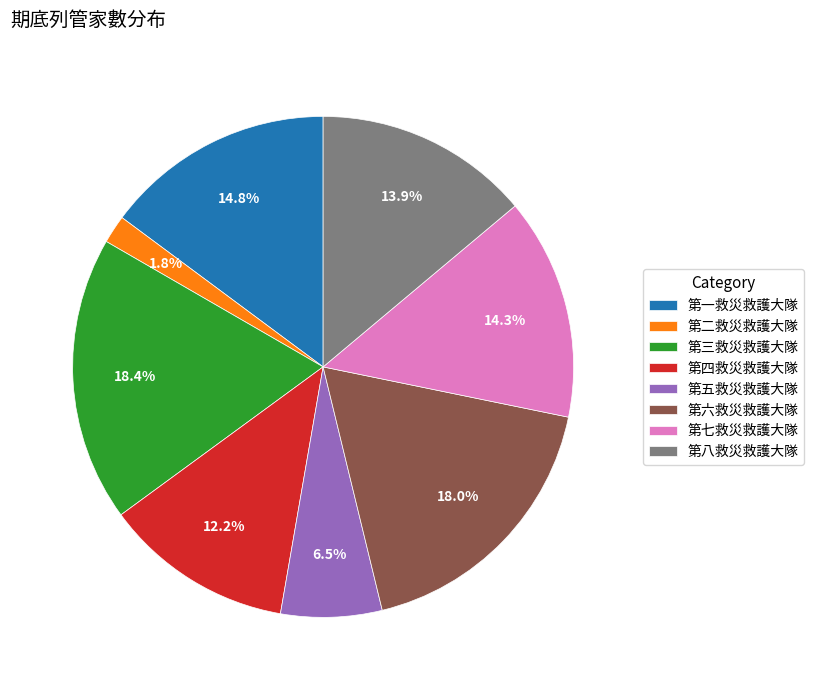

True or false: 第六救災救護大隊 accounts for 18% of the total.

True